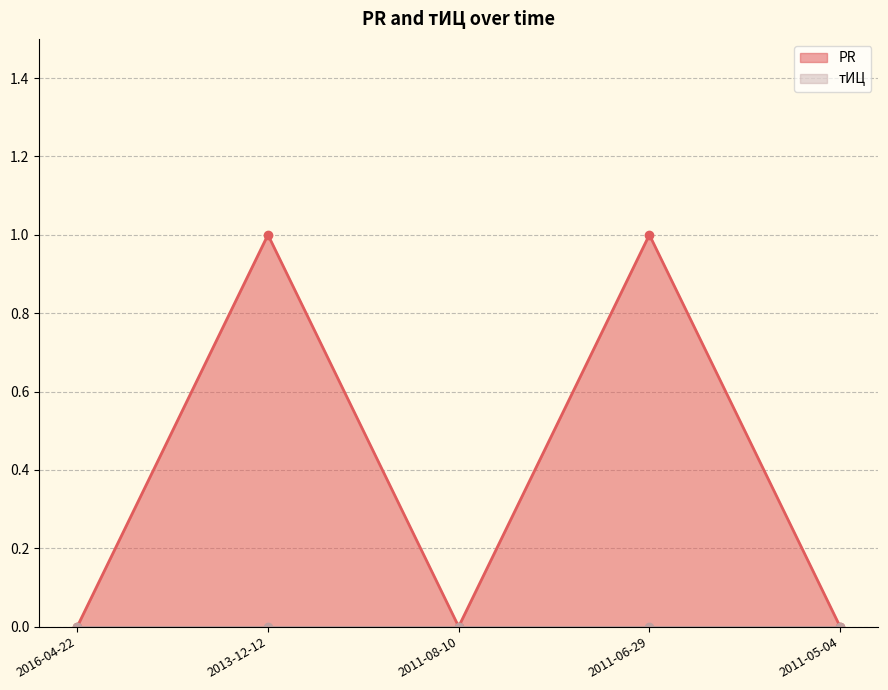

Is it true that the value at 2011-05-04 is 0?

True